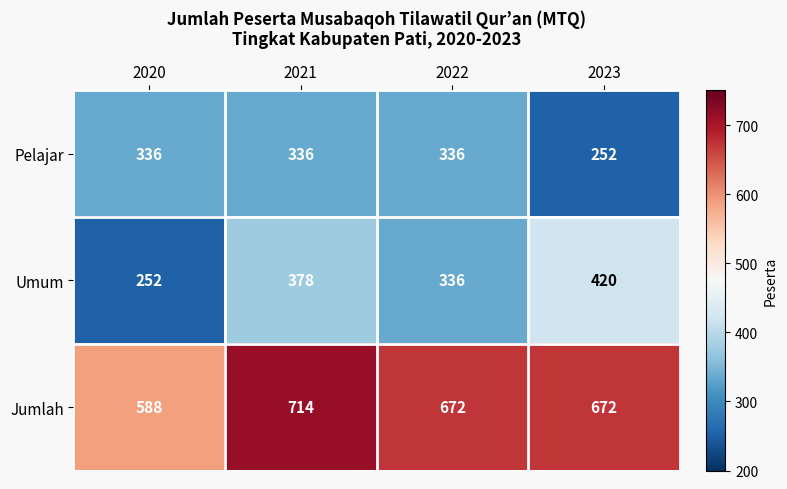

List the series in order of their peak value, highest first.

Jumlah, Umum, Pelajar